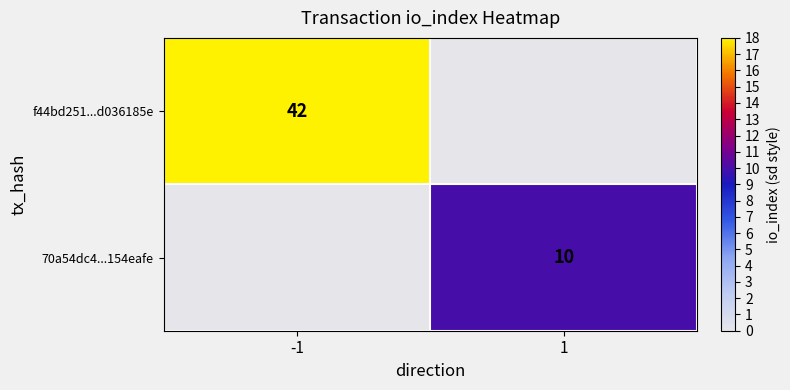

True or false: f44bd251...d036185e has a value of 42 at -1.

True